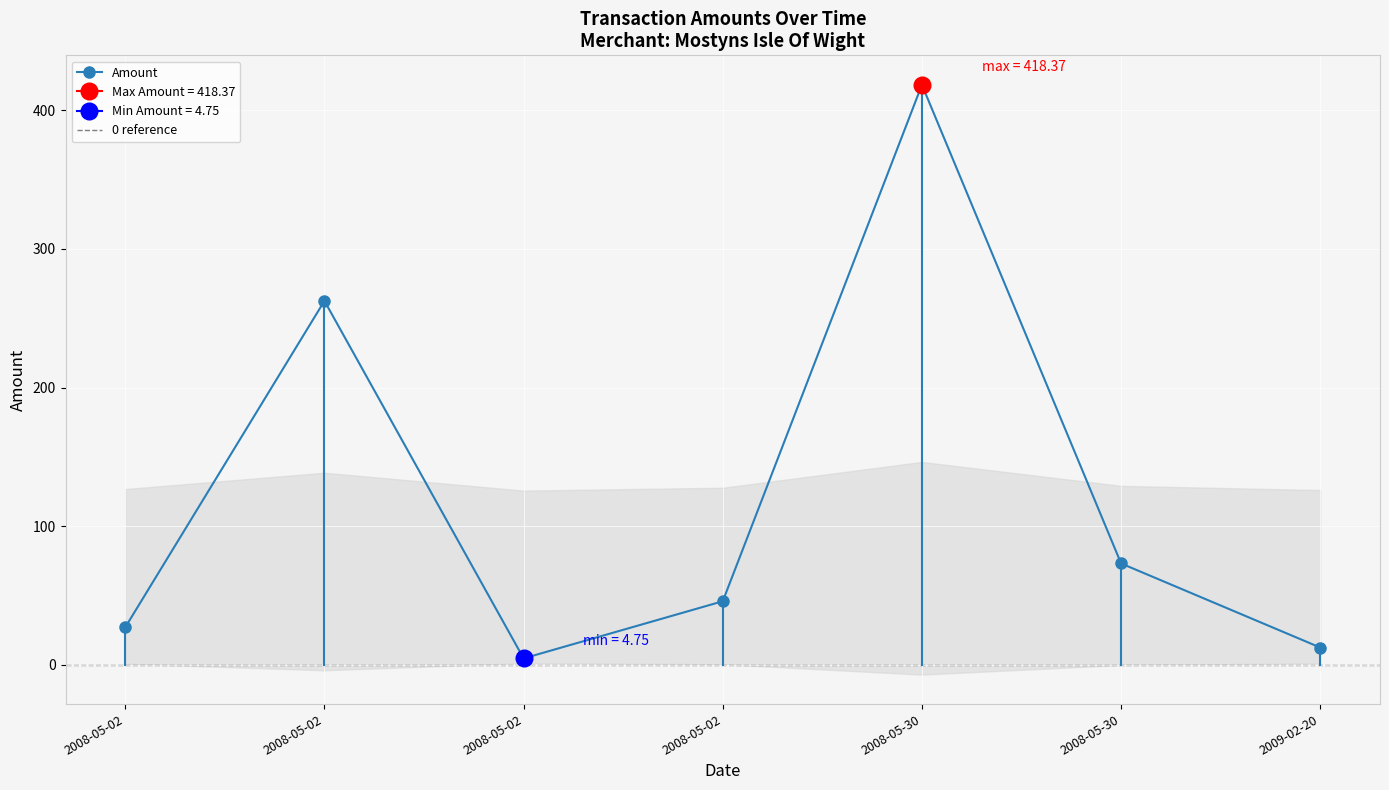

Rank the categories by value from lowest to highest.

2008-05-02, 2009-02-20, 2008-05-02, 2008-05-02, 2008-05-30, 2008-05-02, 2008-05-30